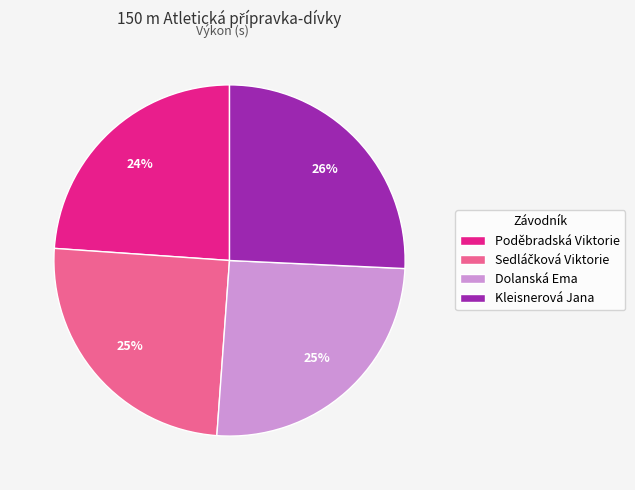

Which category has the smallest portion of the pie?

Poděbradská Viktorie